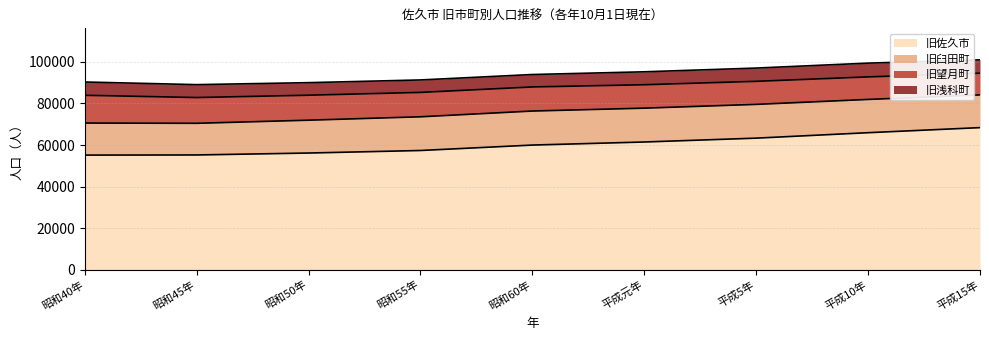

Which series has the largest range (max minus min)?

旧佐久市